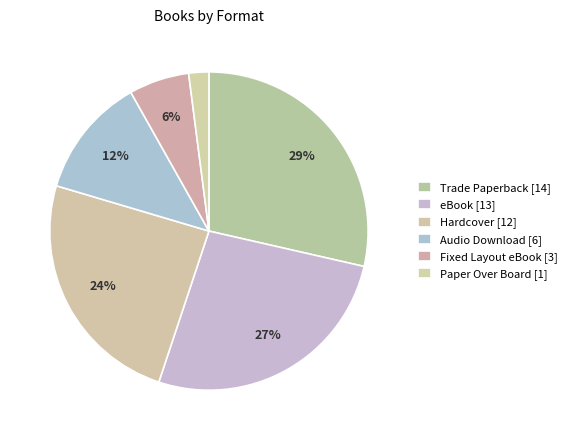

Count the number of slices in the pie.

6